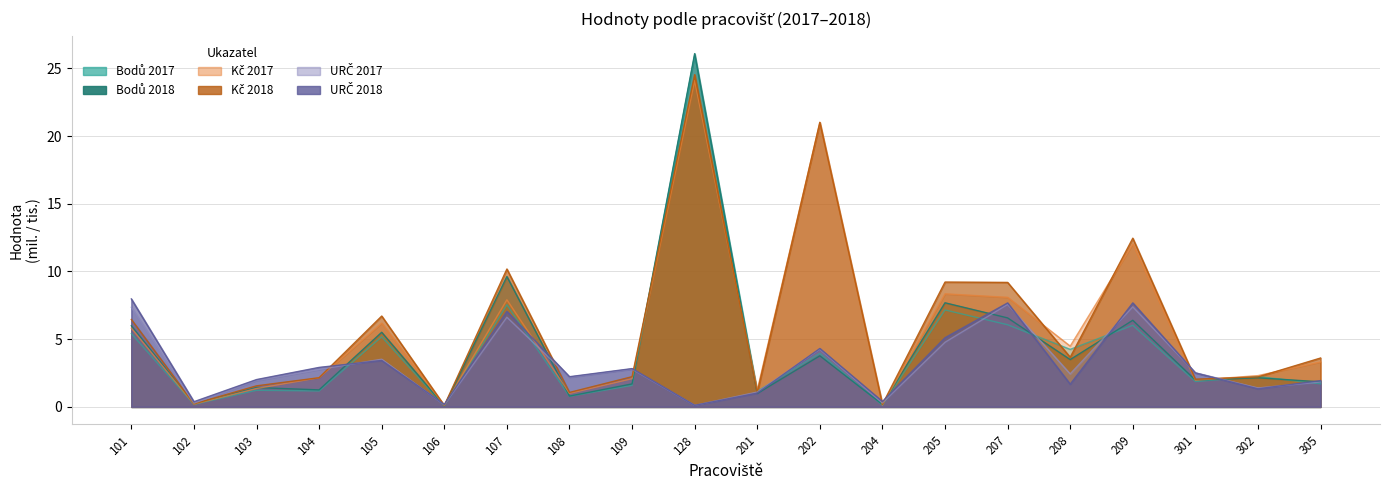

Reading left to right, list all the values displayed in this chart.

Bodů 2017: 5.4	0.2	1.2	1.2	5.2	0.1	7.5	0.8	1.6	26.0	1.2	3.9	0.1	7.2	6.1	4.2	6.0	1.9	2.2	1.7
Bodů 2018: 6.0	0.2	1.4	1.3	5.5	0.1	9.6	0.8	1.7	26.1	1.0	3.8	0.2	7.7	6.6	3.5	6.4	2.0	2.1	1.8
Kč 2017: 5.8	0.2	1.4	2.2	6.2	0.1	7.9	1.0	2.1	24.1	1.2	21.0	0.1	8.3	8.1	4.5	12.0	2.0	2.3	3.3
Kč 2018: 6.5	0.2	1.5	2.1	6.7	0.1	10.2	1.1	2.2	24.5	1.1	21.0	0.2	9.2	9.2	3.7	12.5	2.0	2.2	3.6
URČ 2017: 7.4	0.3	1.9	2.8	3.5	0.1	6.6	2.2	2.8	0.1	1.1	4.3	0.3	4.8	7.6	2.4	7.4	2.5	1.4	1.8
URČ 2018: 8.0	0.4	2.0	2.9	3.4	0.2	7.0	2.2	2.8	0.1	1.0	4.3	0.4	5.1	7.7	1.7	7.7	2.5	1.3	1.9